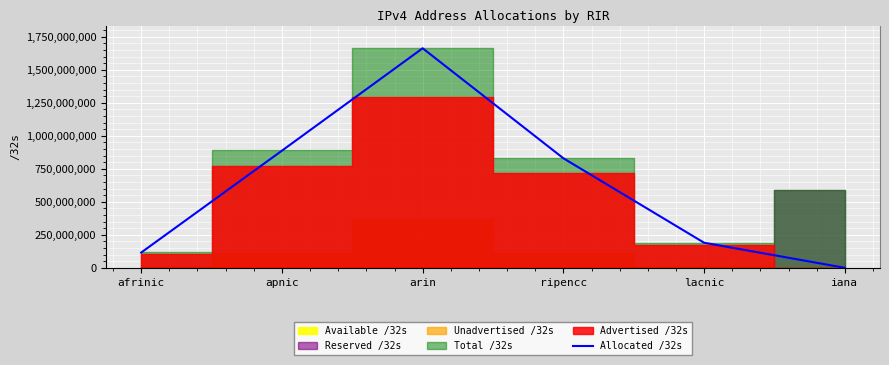

List the labels in order of value, largest first.

arin, apnic, ripencc, lacnic, afrinic, iana